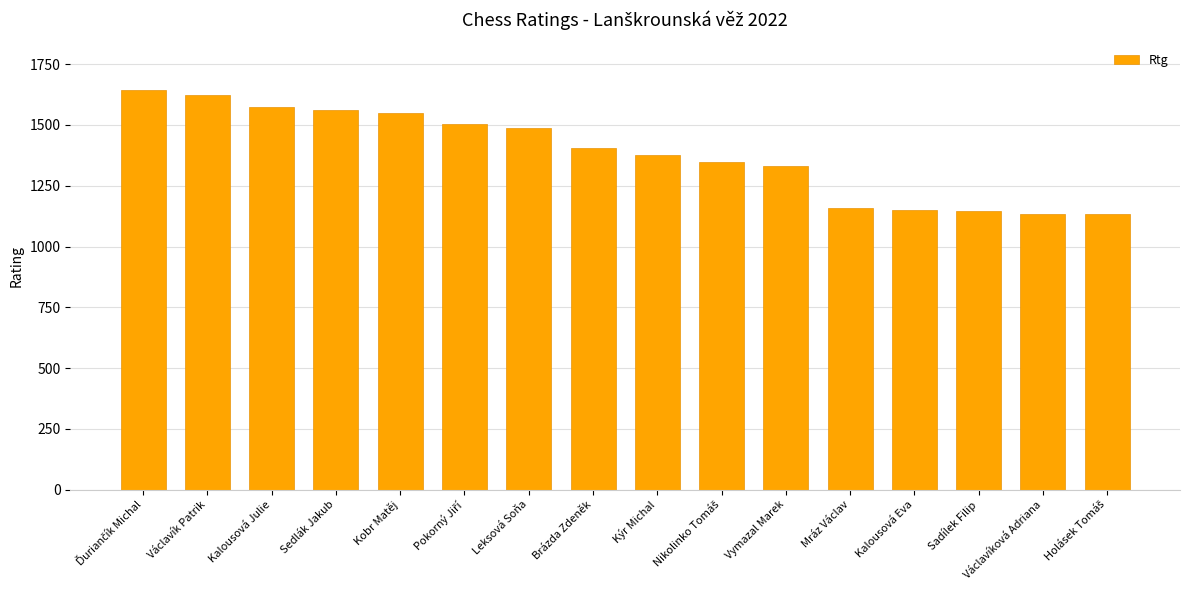

What is the approximate value at Kýr Michal?

1377